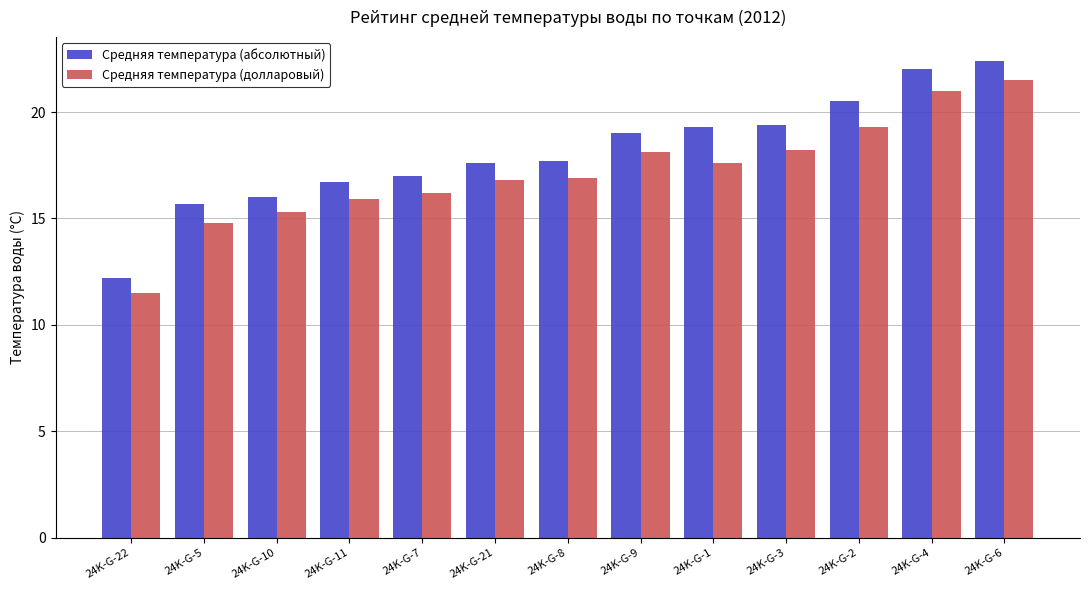

Rank the series by their average value, from highest to lowest.

Средняя температура (абсолютный), Средняя температура (долларовый)